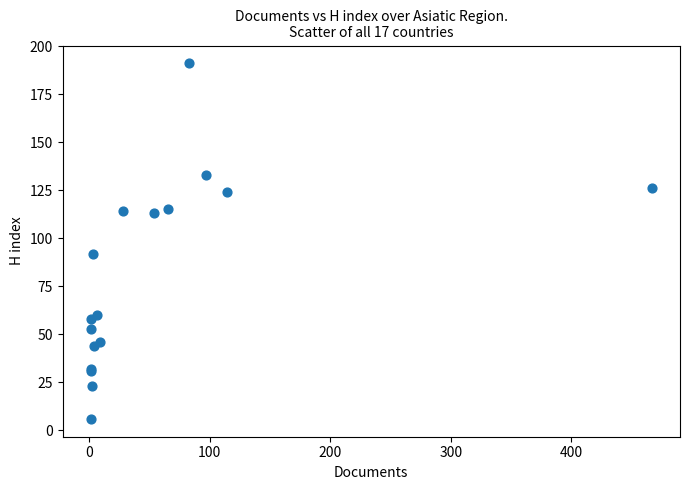

What Y value in the scatter plot is closest to 98?

92